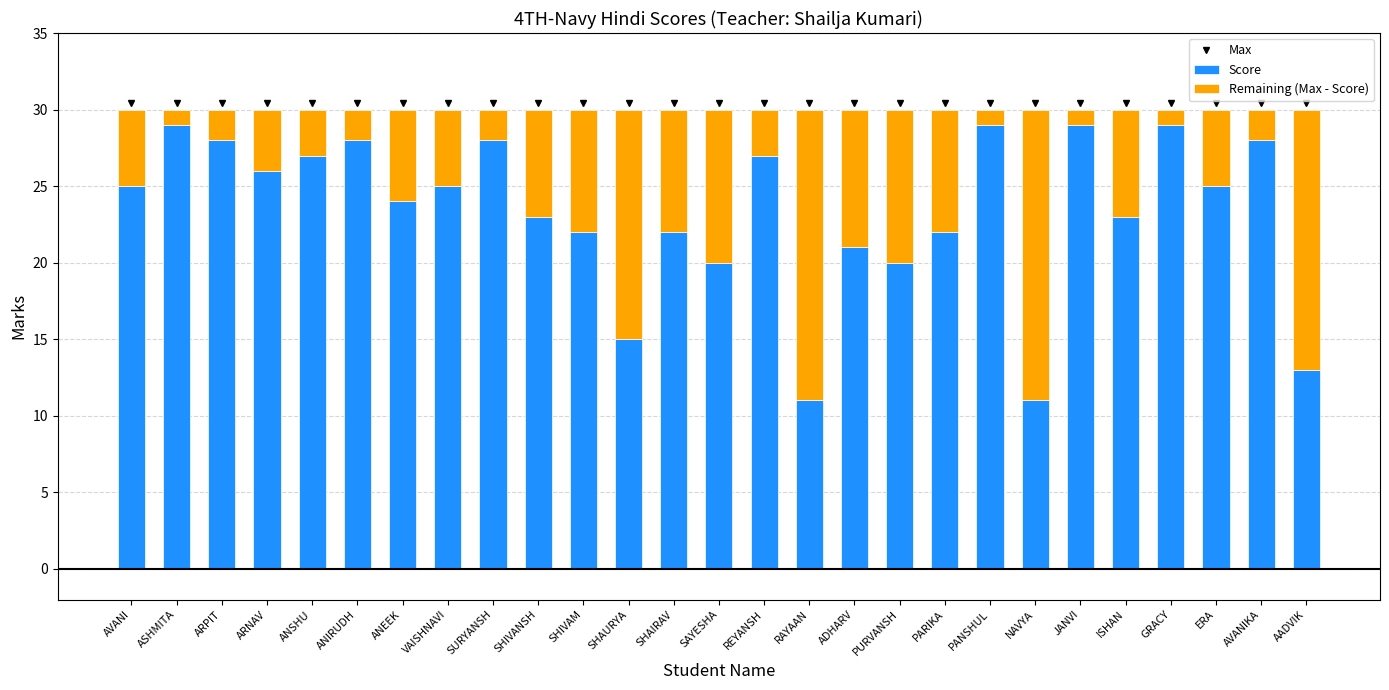

What is the total value across all series at ANEEK?

30